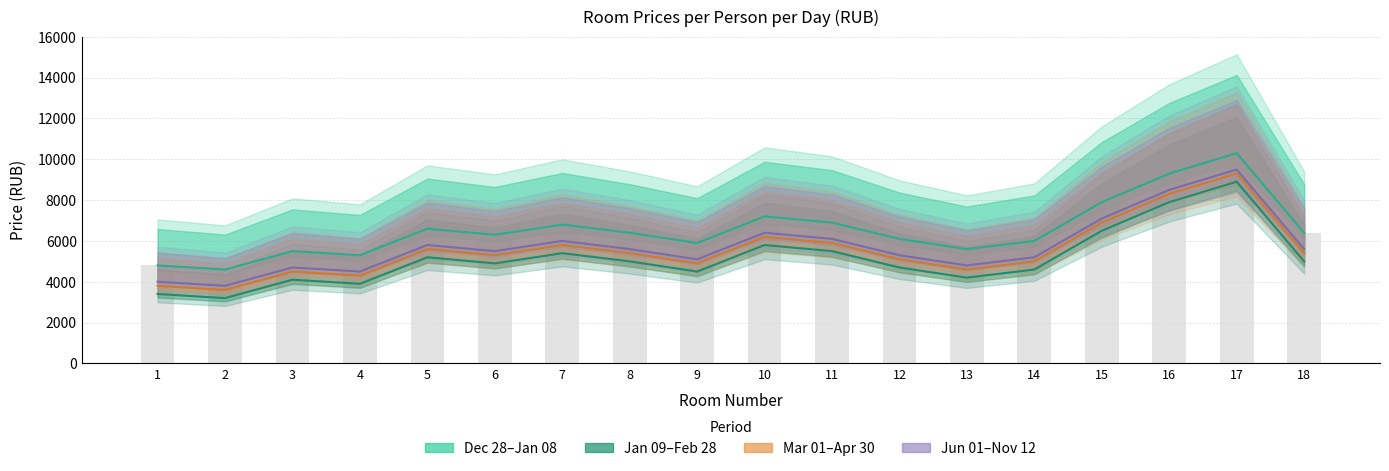

Reading left to right, extract all data points from this chart.

Dec 28–Jan 08: 4800	4600	5500	5300	6600	6300	6800	6400	5900	7200	6900	6100	5600	6000	7900	9300	10300	6400
Jan 09–Feb 28: 3400	3200	4100	3900	5200	4900	5400	5000	4500	5800	5500	4700	4200	4600	6500	7900	8900	5000
Mar 01–Apr 30: 3800	3600	4500	4300	5600	5300	5800	5400	4900	6200	5900	5100	4600	5000	6900	8300	9300	5400
Jun 01–Nov 12: 4000	3800	4700	4500	5800	5500	6000	5600	5100	6400	6100	5300	4800	5200	7100	8500	9500	5600